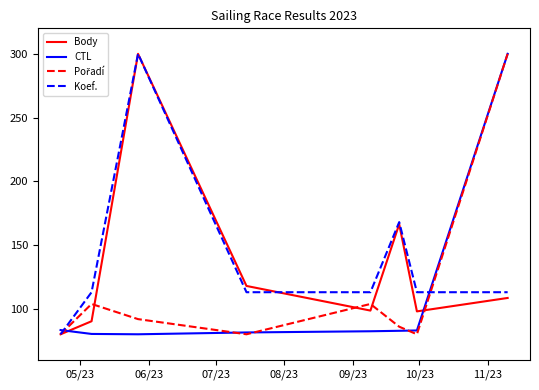

Which series ends up on top after the final intersection of Body and CTL?

CTL